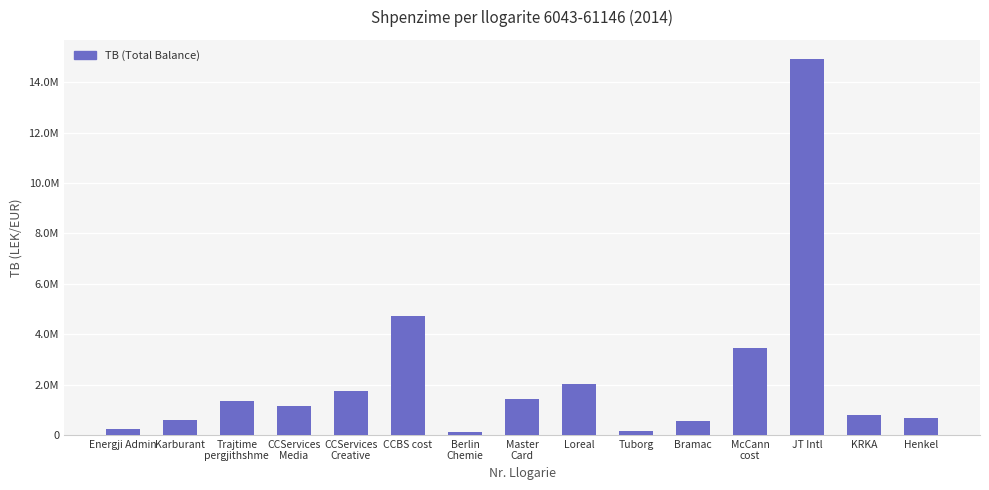

The value at JT Intl is 14931158.8. True or false?

True